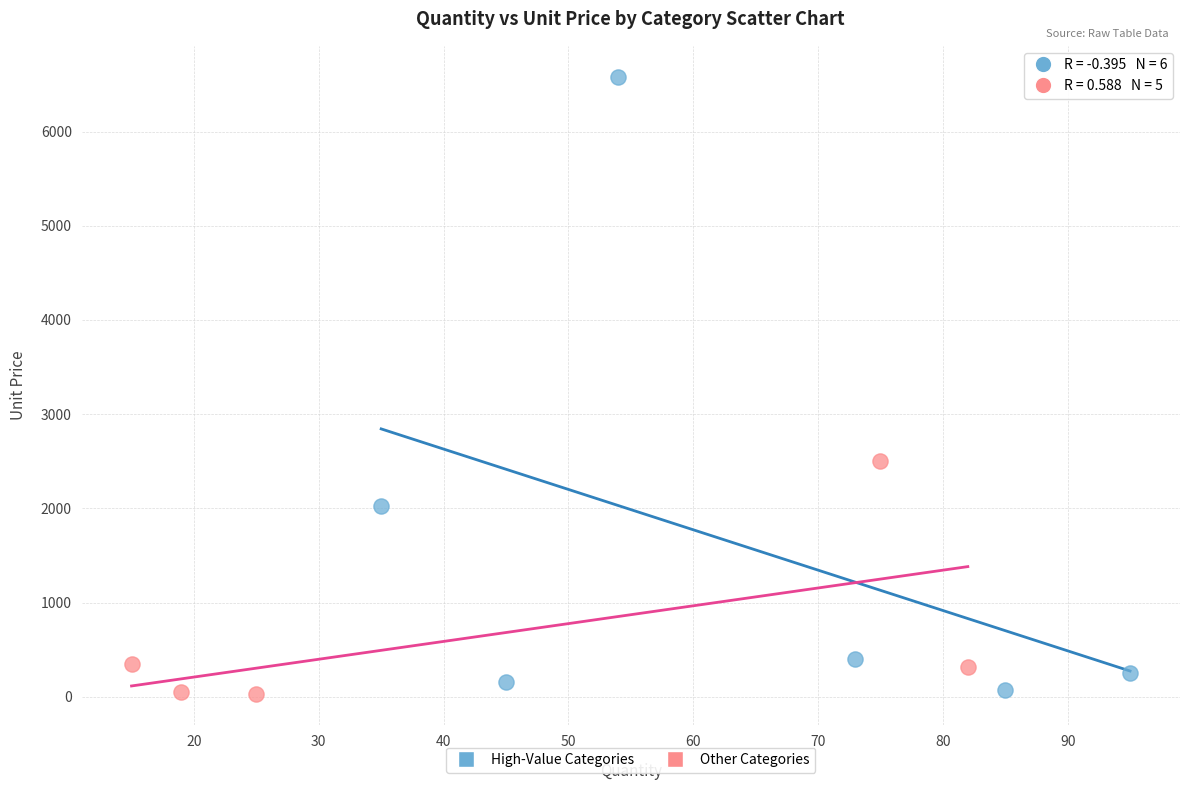

Which series contains the highest Y value?

High-Value Categories